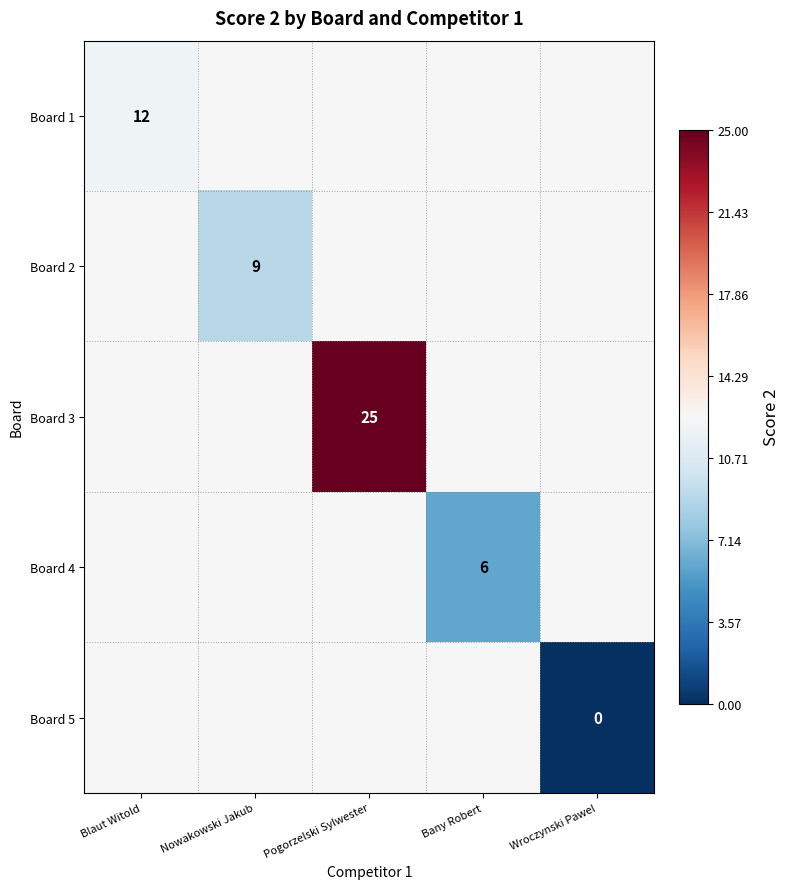

The Board 1 series shows 12.0 at Blaut Witold. True or false?

True